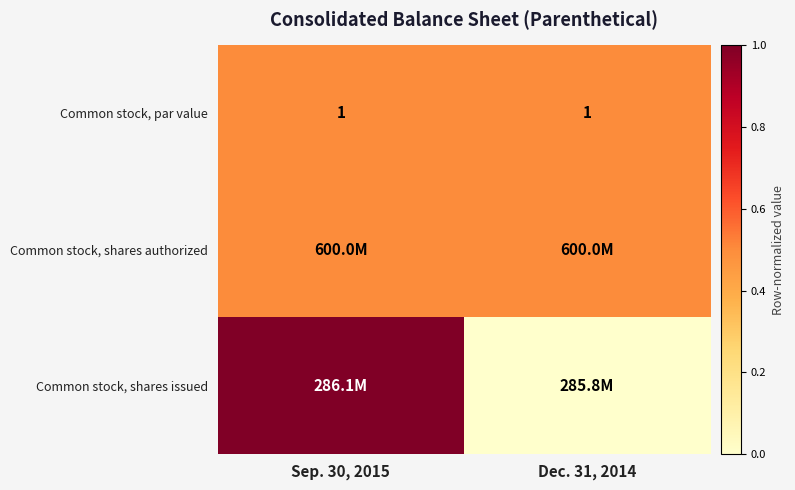

What is the average value of the Common stock, par value series?

1.0